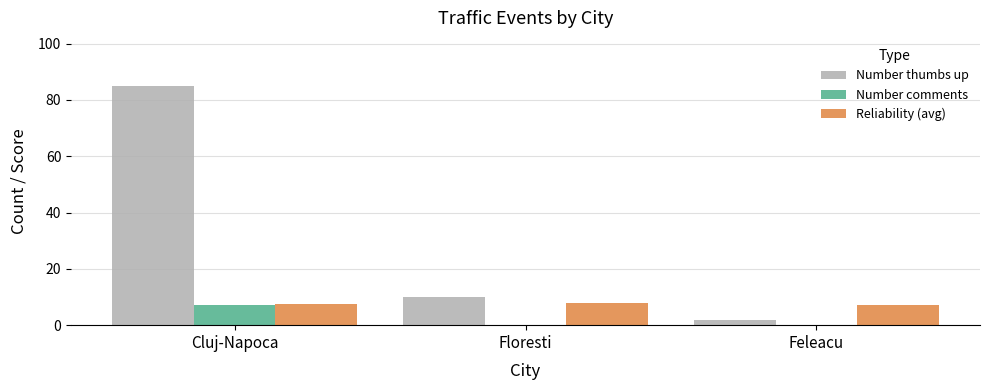

What value does the Number comments series have at Cluj-Napoca?

7.0